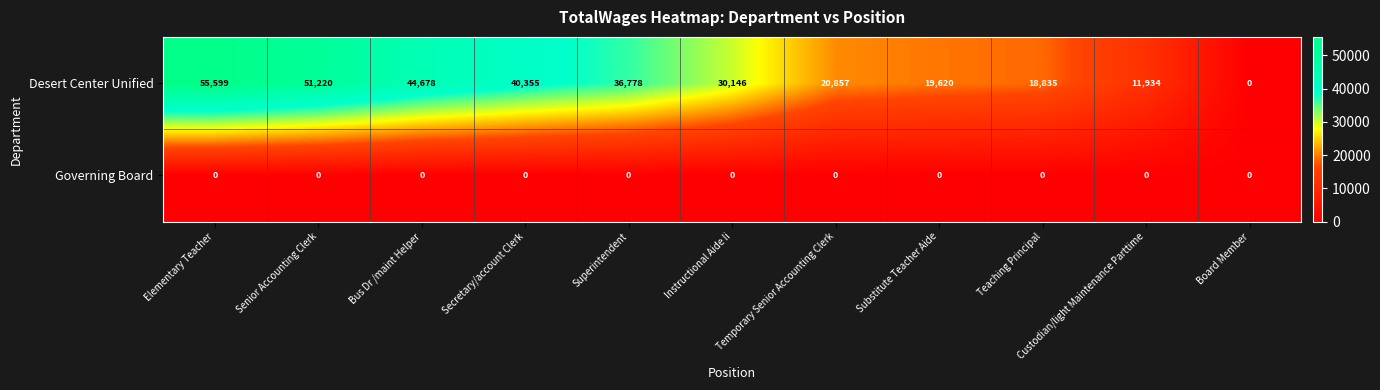

Read the Desert Center Unified value at Superintendent, to the nearest 50.

36800